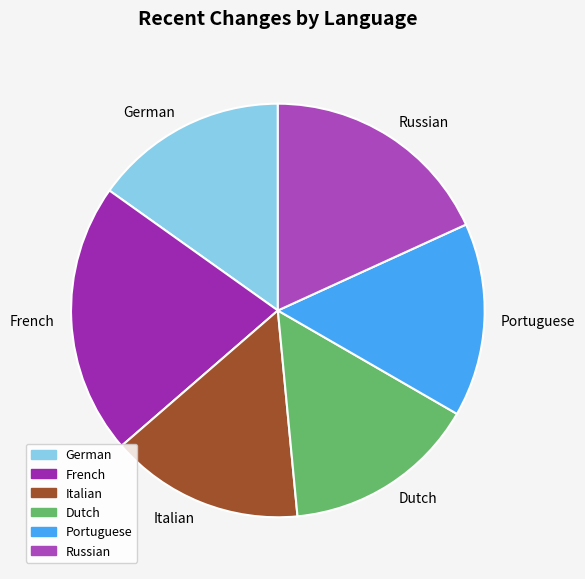

Is there a majority slice in this chart?

No